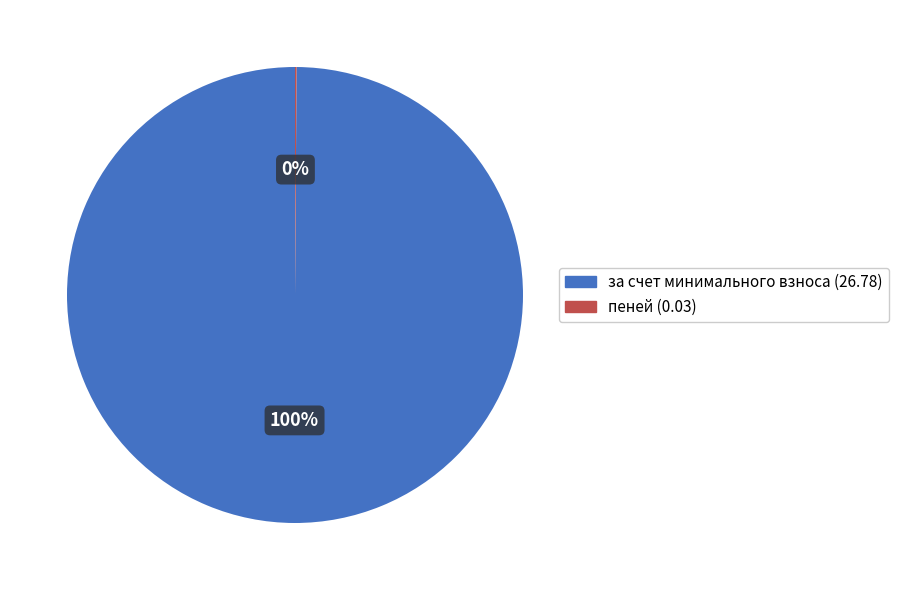

To the nearest percent, what is the average slice percentage?

50%